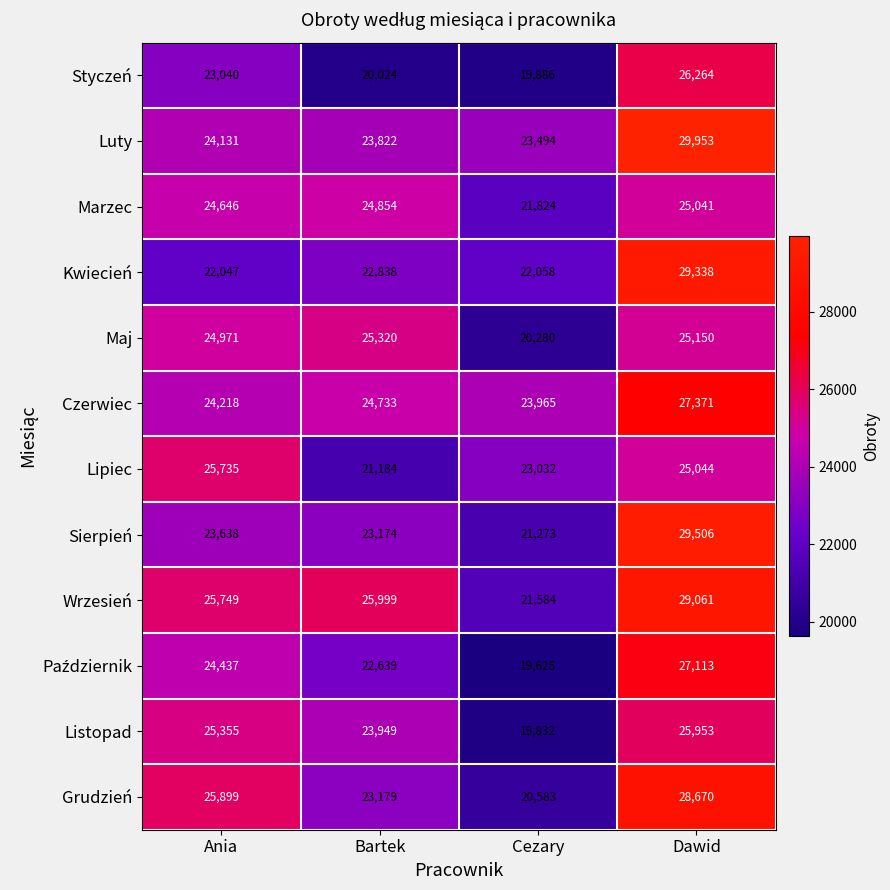

What is the difference between the Luty values at Cezary and Ania?

637